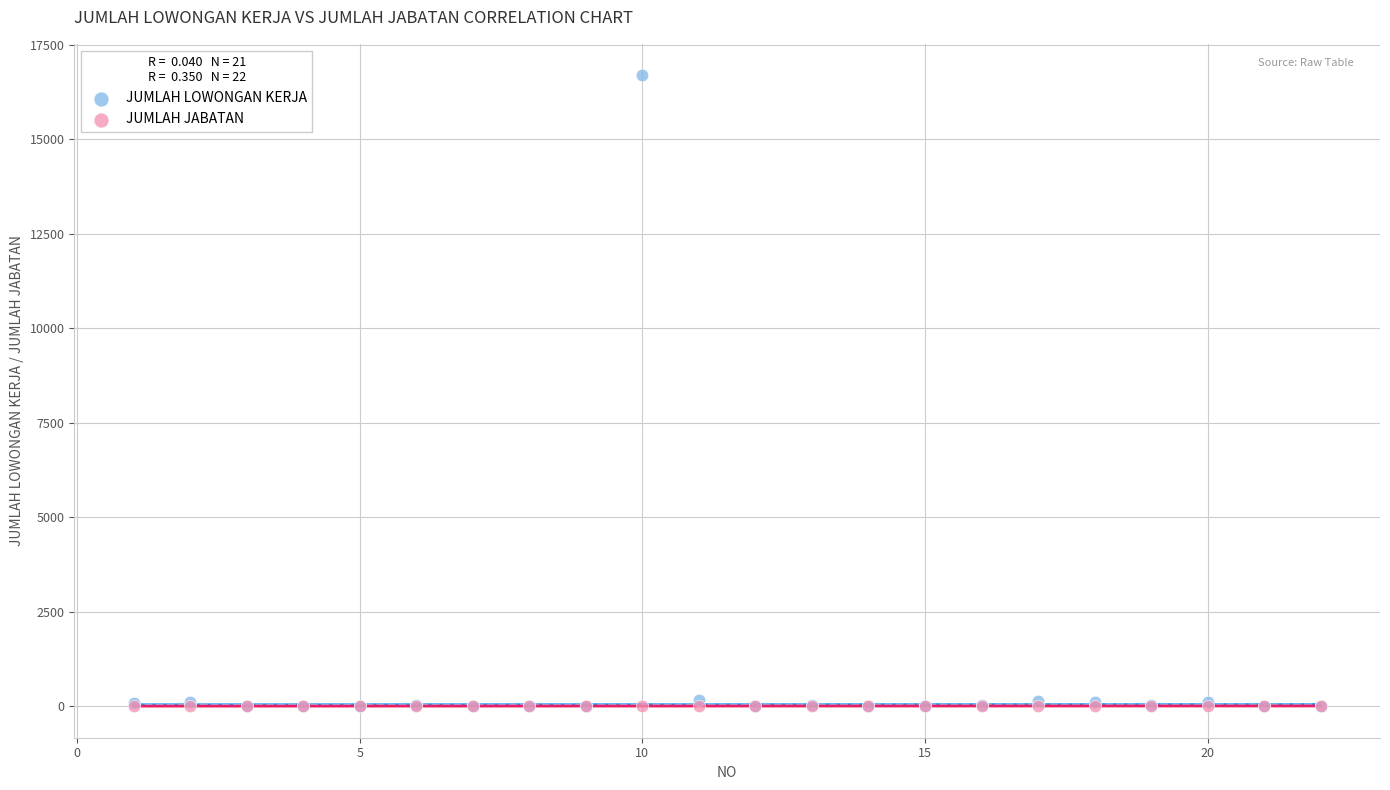

Which series contains the highest Y value?

JUMLAH LOWONGAN KERJA